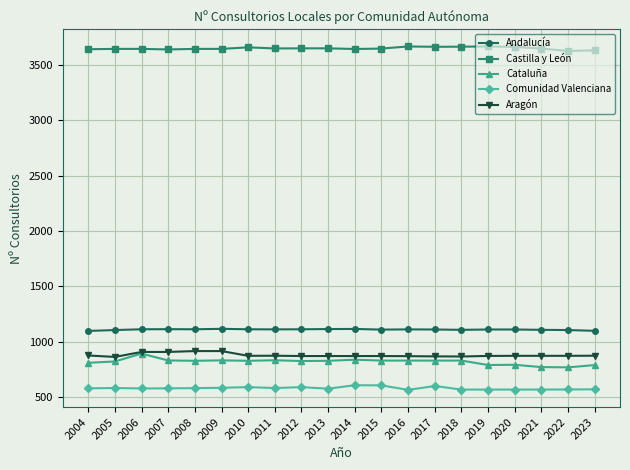

The value of Aragón at 2008 is 915. True or false?

True